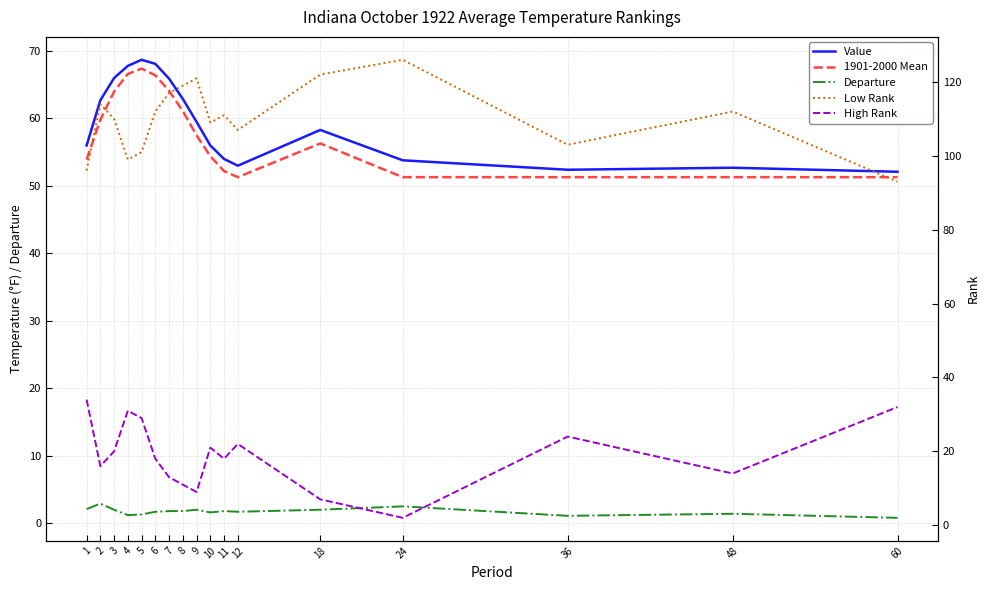

Is it true that High Rank equals 17.9 at 7?

False